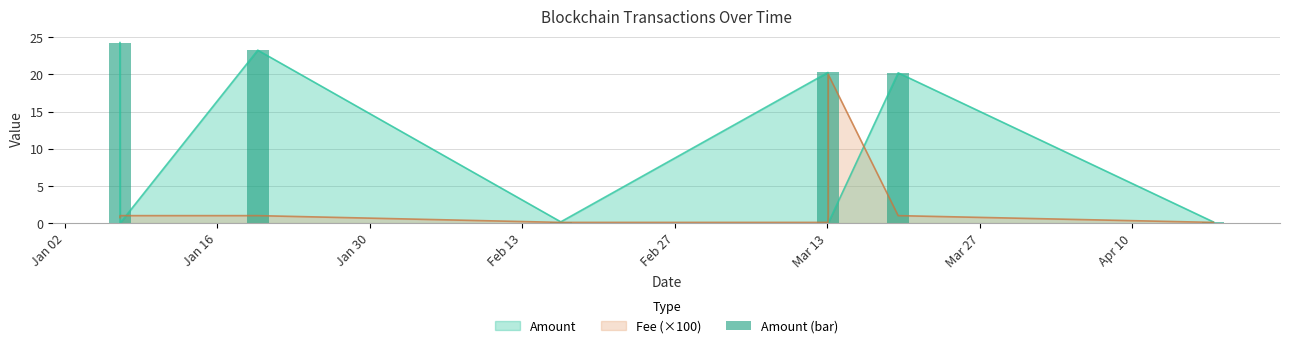

True or false: Amount has a value of -10.9 at 2023-03-13 01:33:00.

False